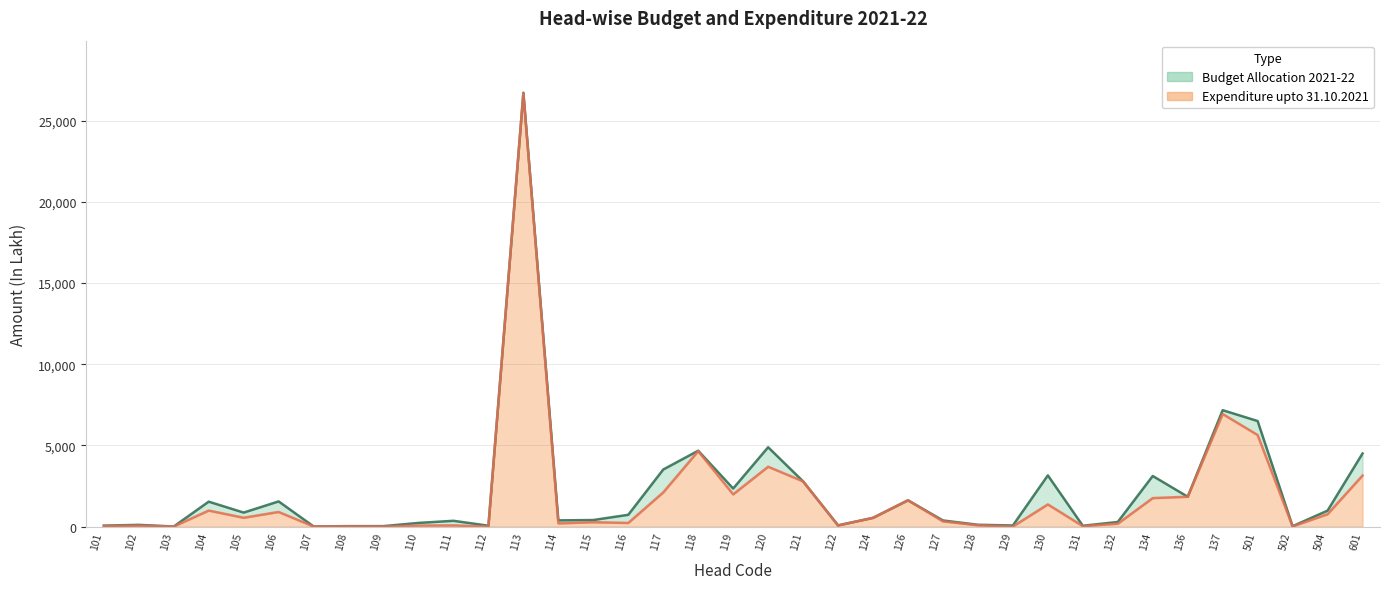

In Budget Allocation 2021-22, how many points are higher than both neighbors (excluding endpoints)?

12